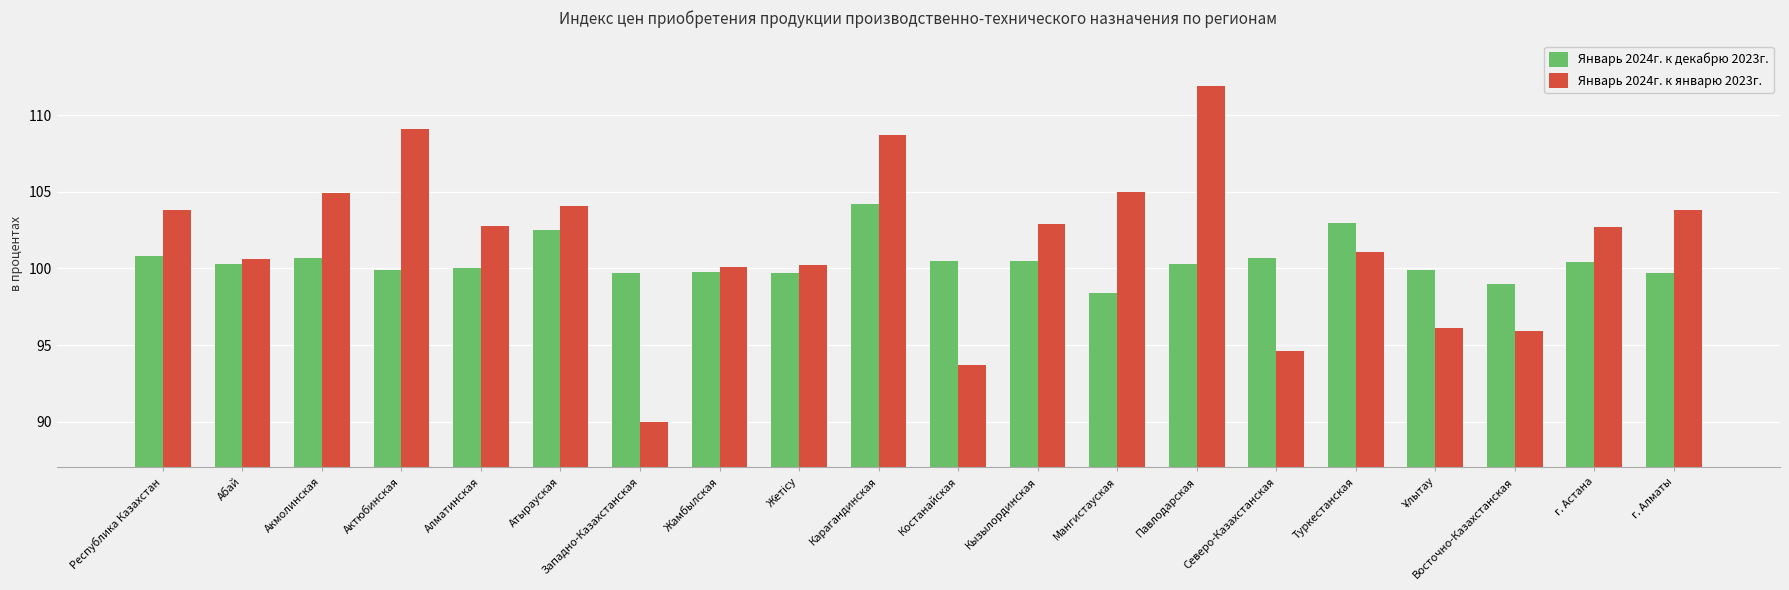

Count the number of categories in the chart.

20